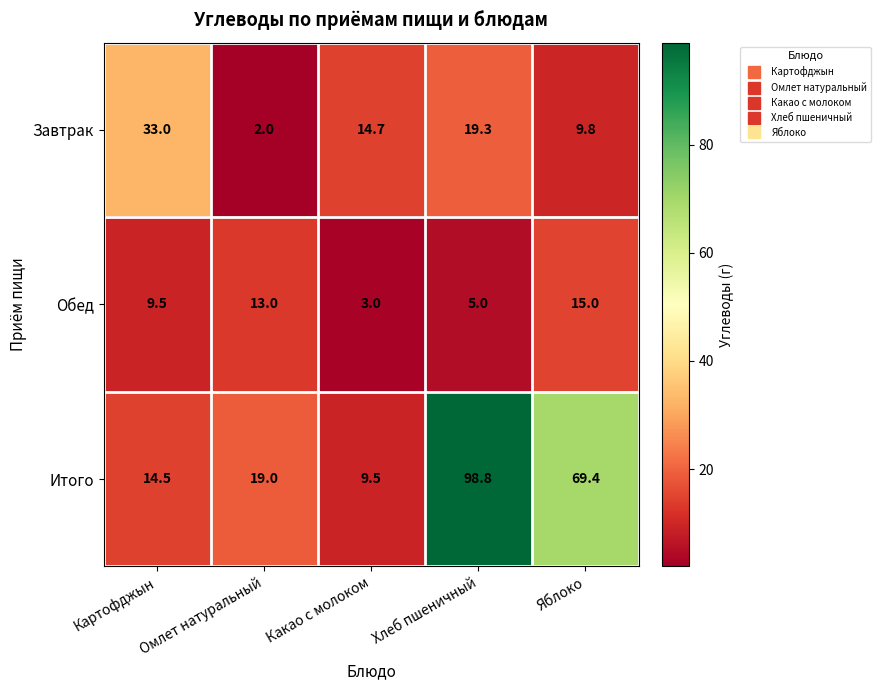

Count the number of categories in the chart.

5